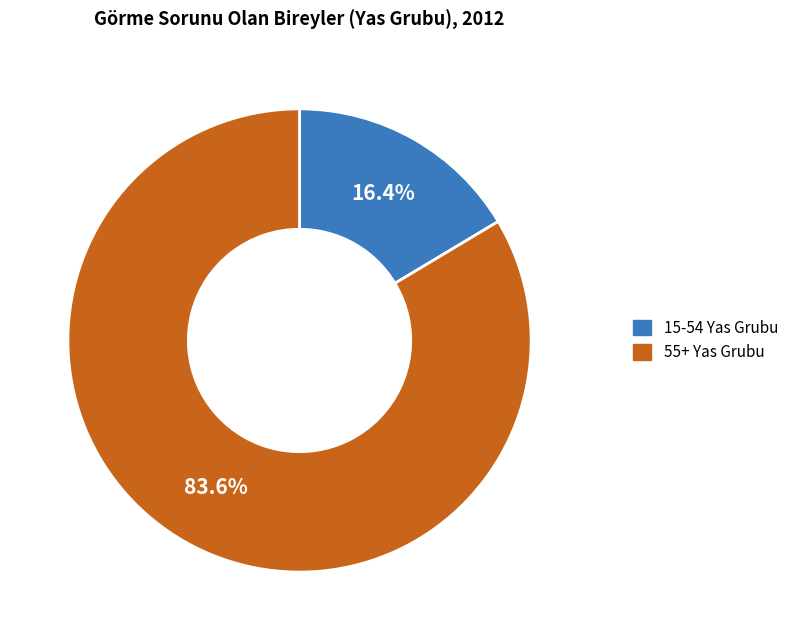

Is there a majority slice in this chart?

Yes